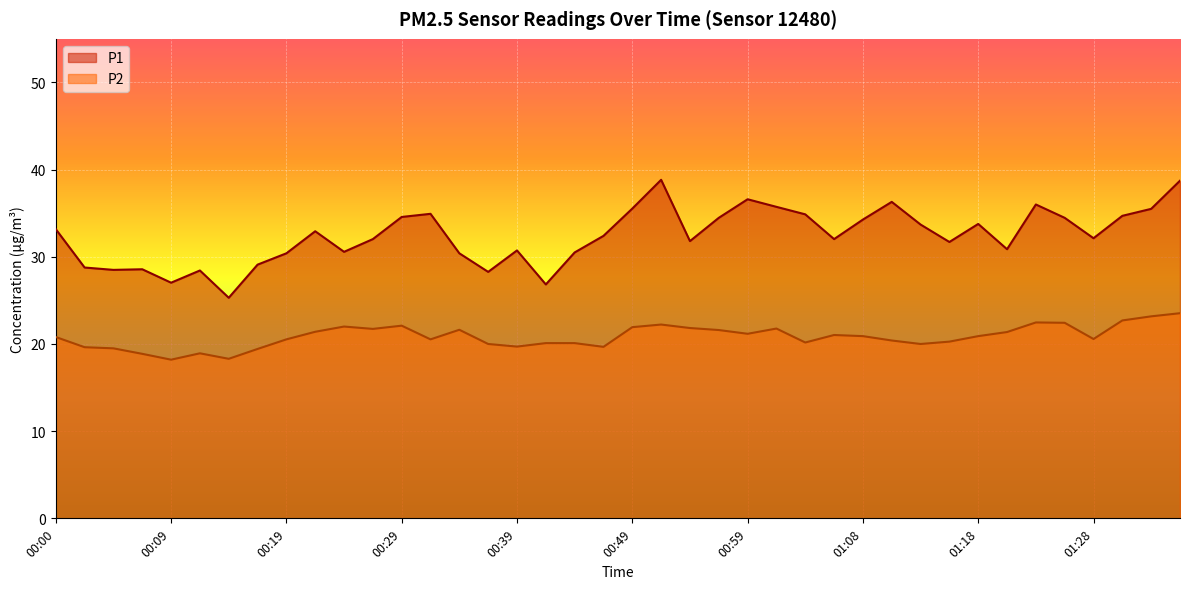

What is the minimum value for P2?

18.2